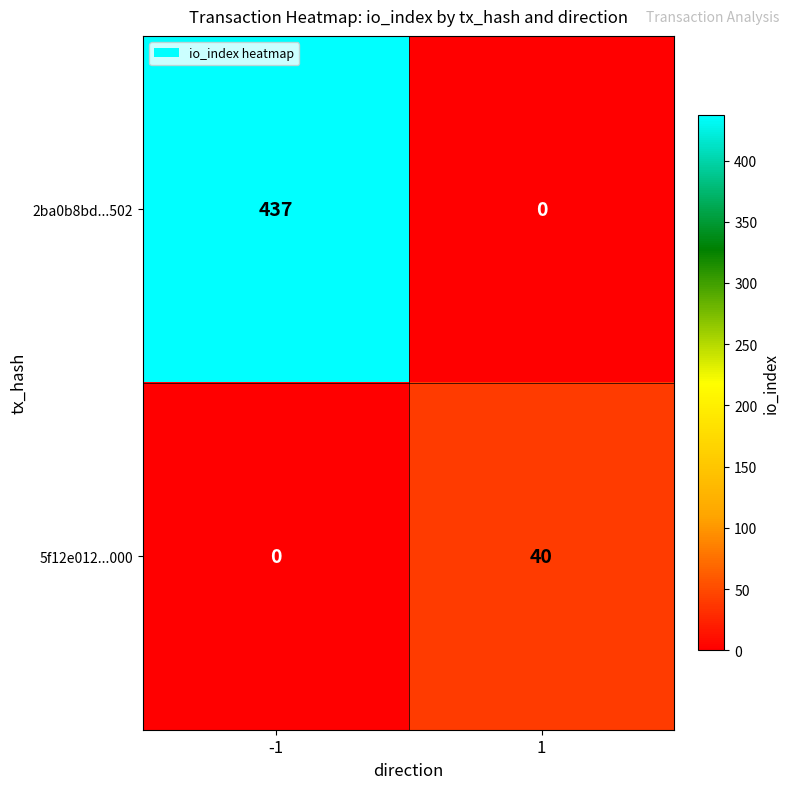

How many data points does each series have?

2